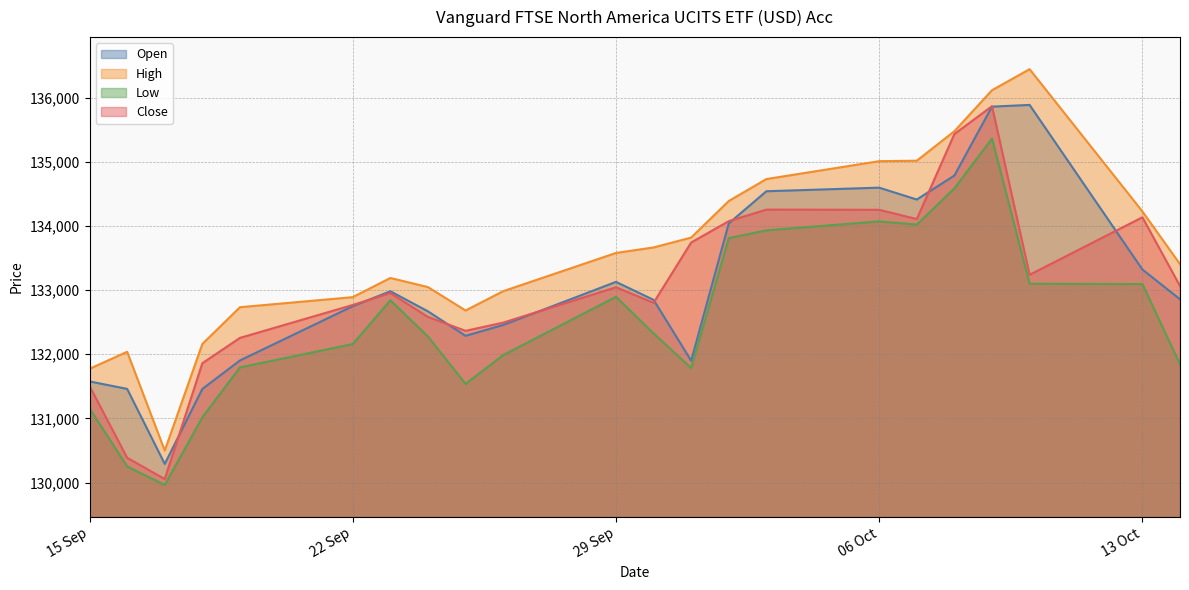

What is the maximum value for Open?

135887